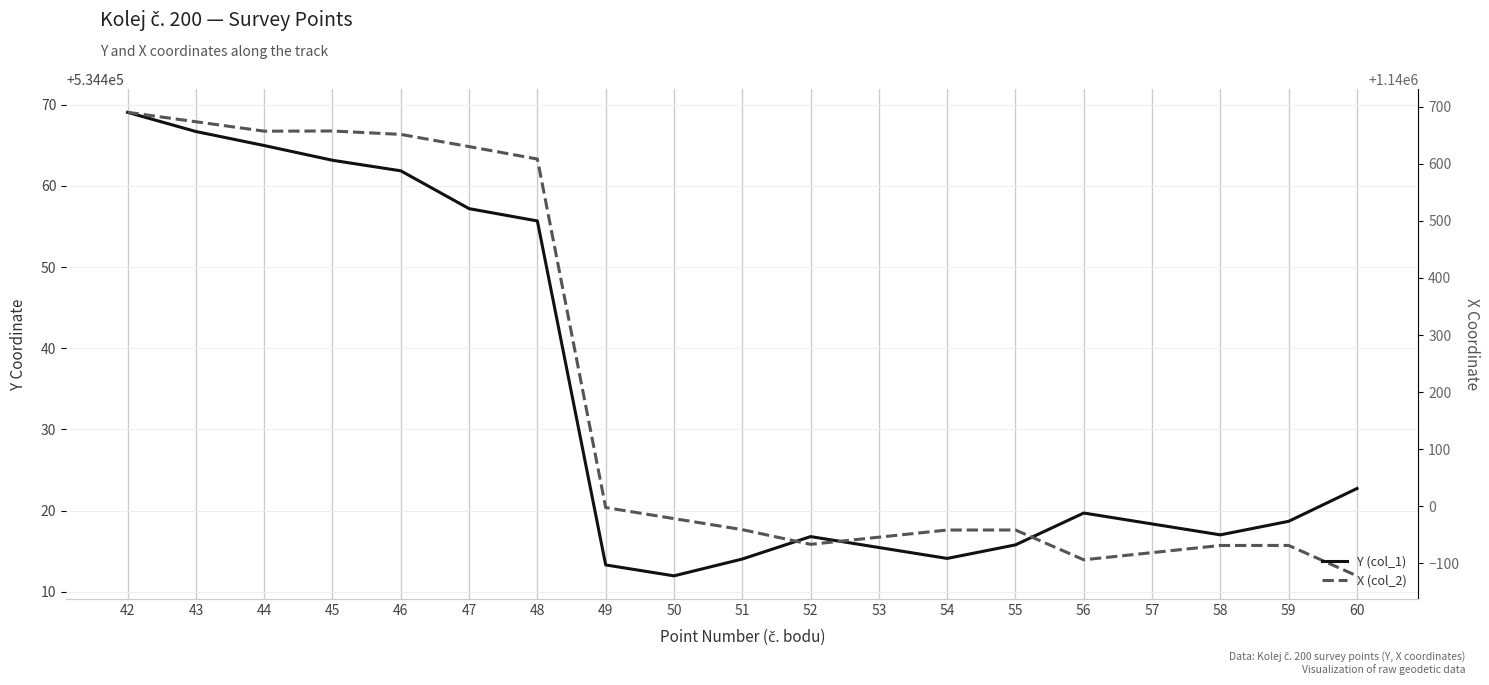

True or false: Y (col_1) has a value of 534414.1 at 51.

True